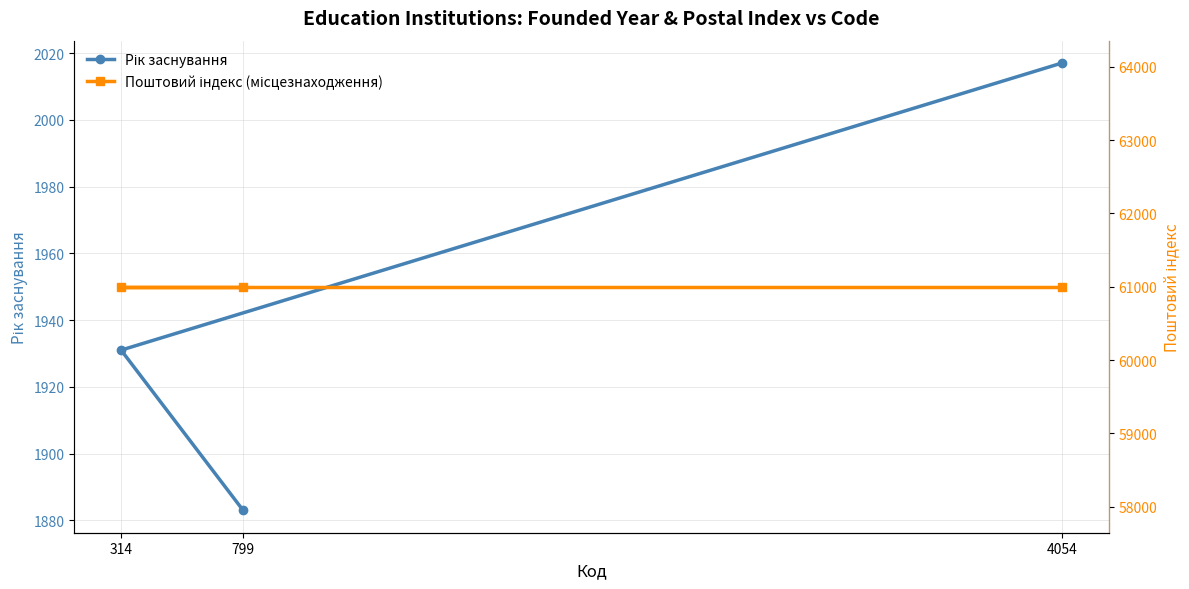

Count the number of categories in the chart.

3